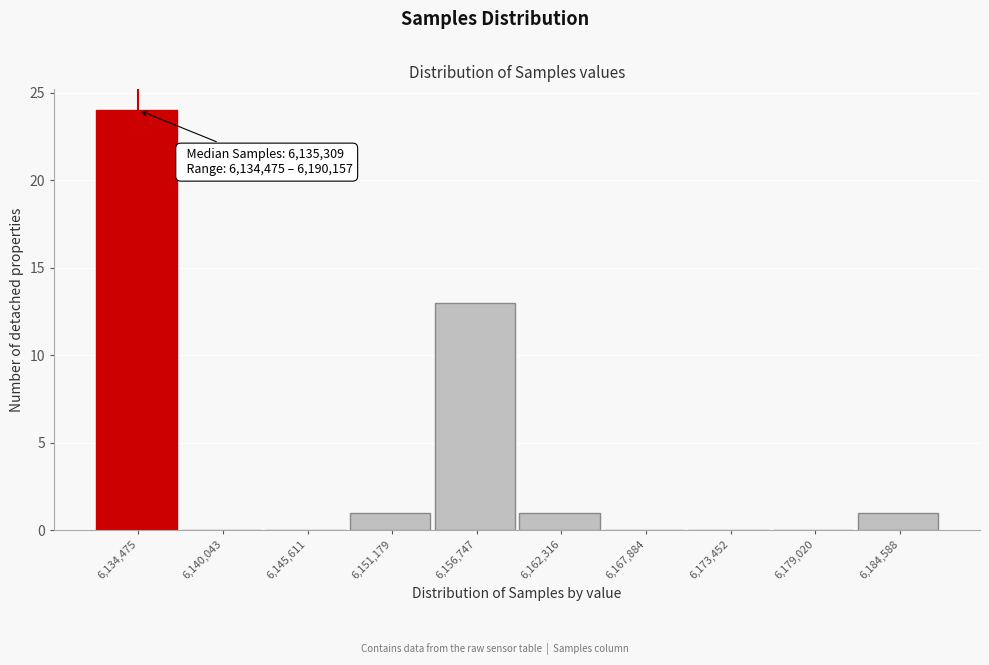

Reading right to left, transcribe all the data shown in this chart.

6,184,588=1	6,179,020=0	6,173,452=0	6,167,884=0	6,162,316=1	6,156,747=13	6,151,179=1	6,145,611=0	6,140,043=0	6,134,475=24